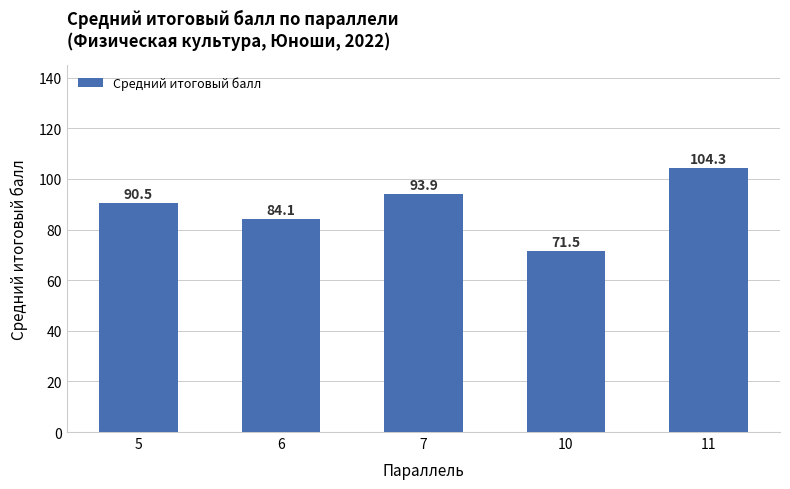

Reading left to right, list all the values displayed in this chart.

5=90.5	6=84.1	7=93.9	10=71.5	11=104.3